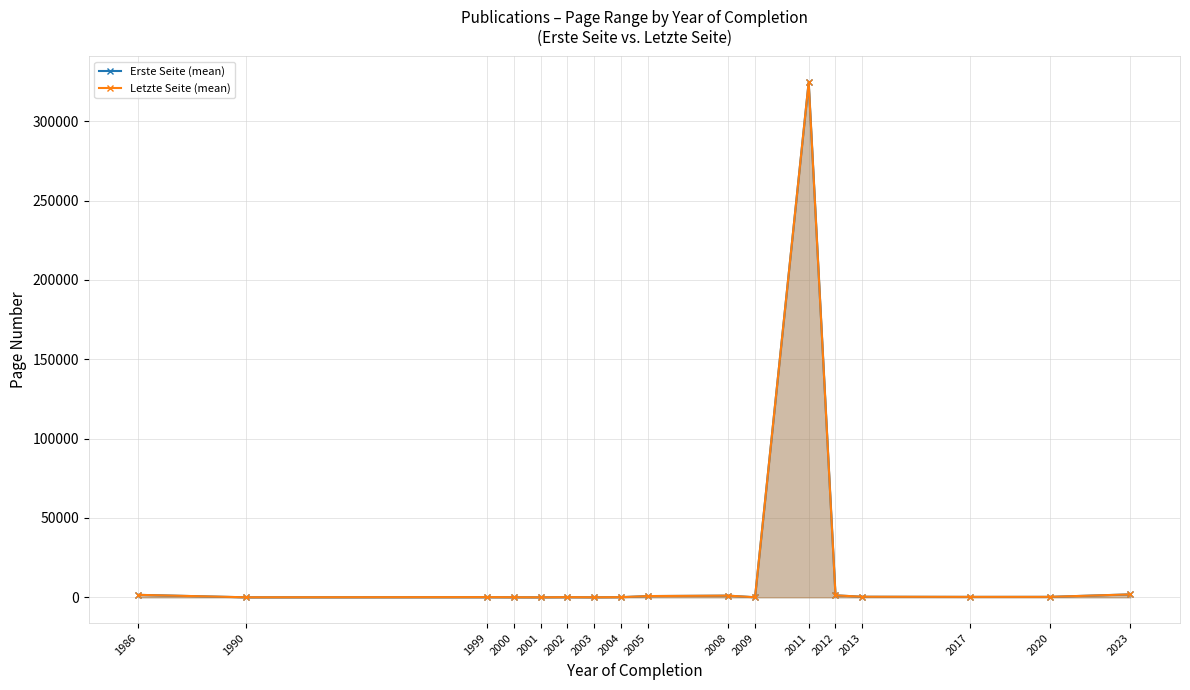

What is the difference between the highest and lowest values at 2020?

2